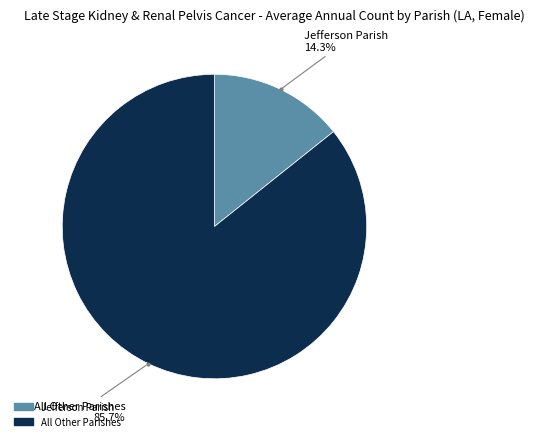

Is there any slice that represents more than half of the pie?

Yes